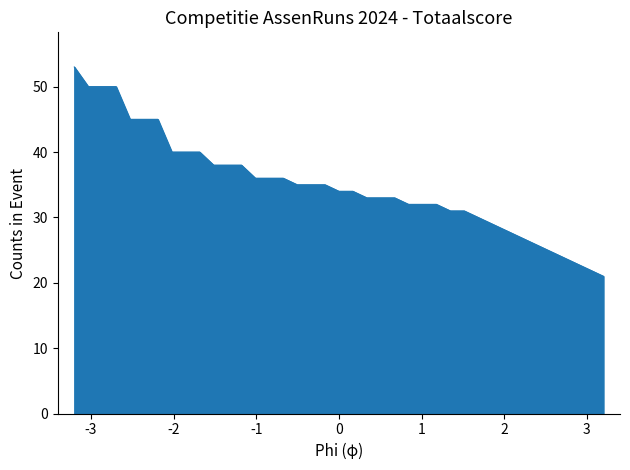

What is the minimum value shown in the chart?

21